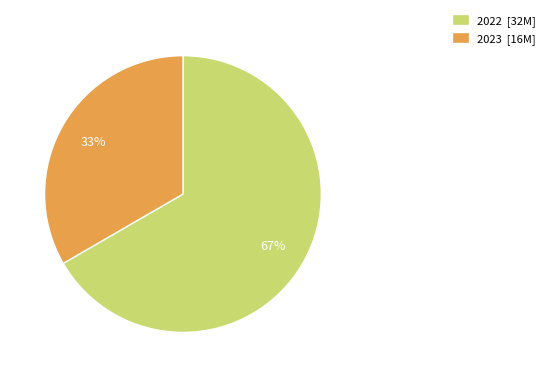

Is the sum of 2022 and 2023 greater than half?

Yes